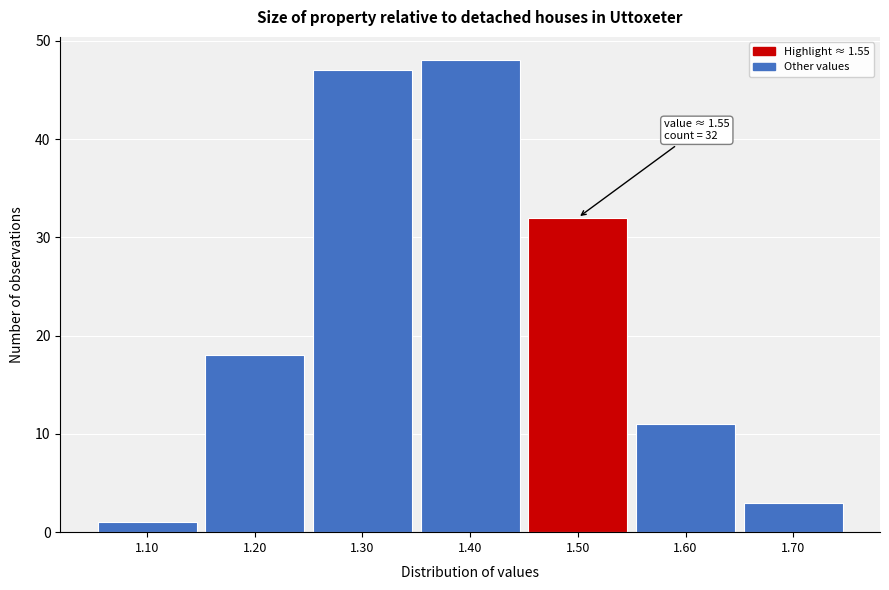

Reading left to right, extract all data points from this chart.

1.10=1	1.20=18	1.30=47	1.40=48	1.50=32	1.60=11	1.70=3